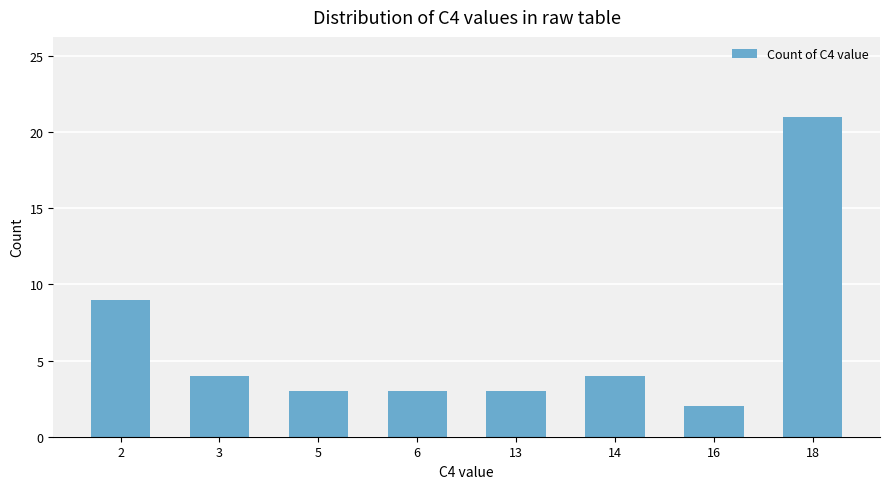

What is the ratio of the value at 2 to the value at 5?

3.0